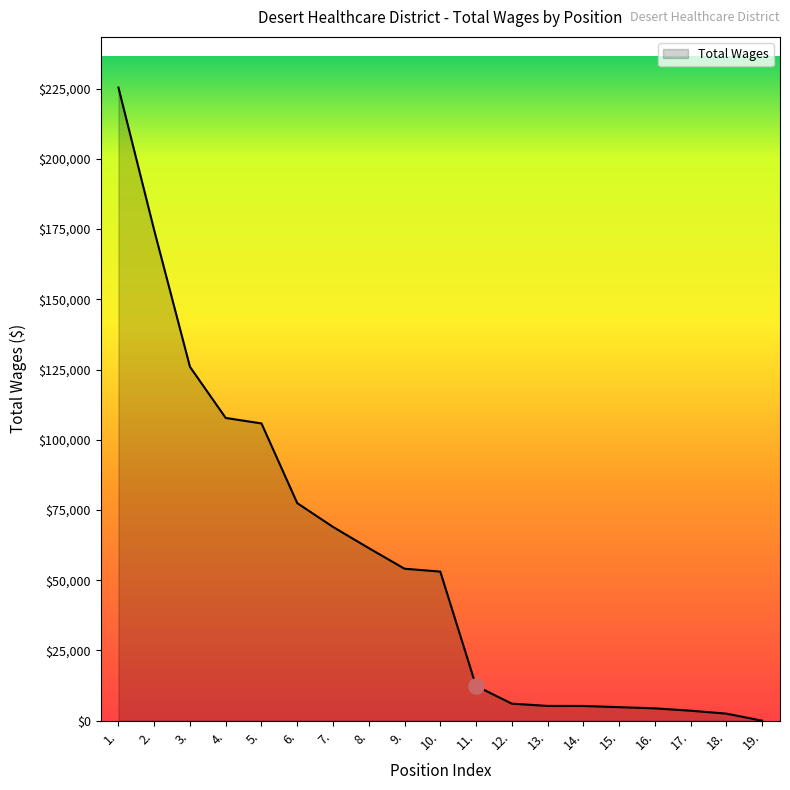

Between 7. and 19., which is larger?

7.